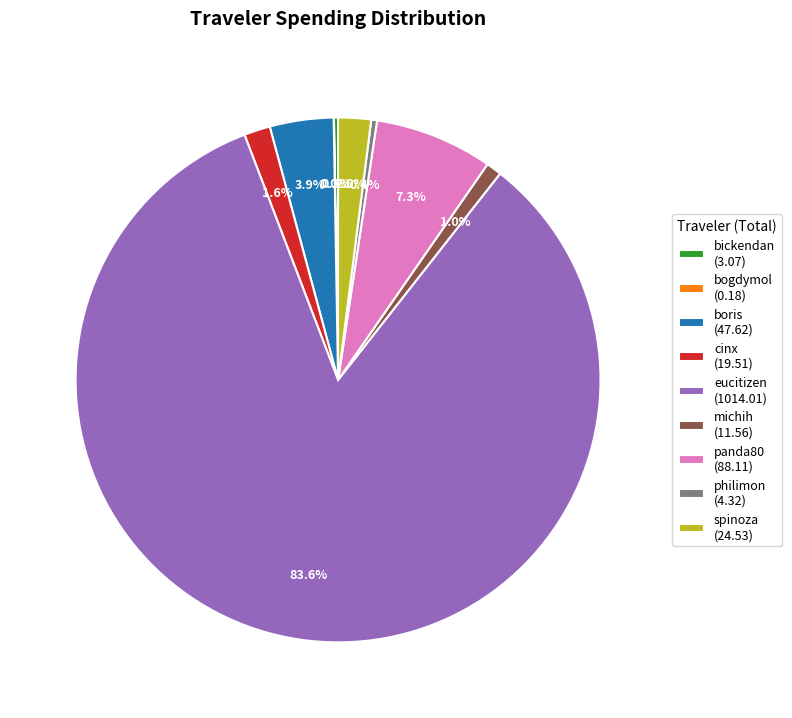

Does any single category account for the majority?

Yes